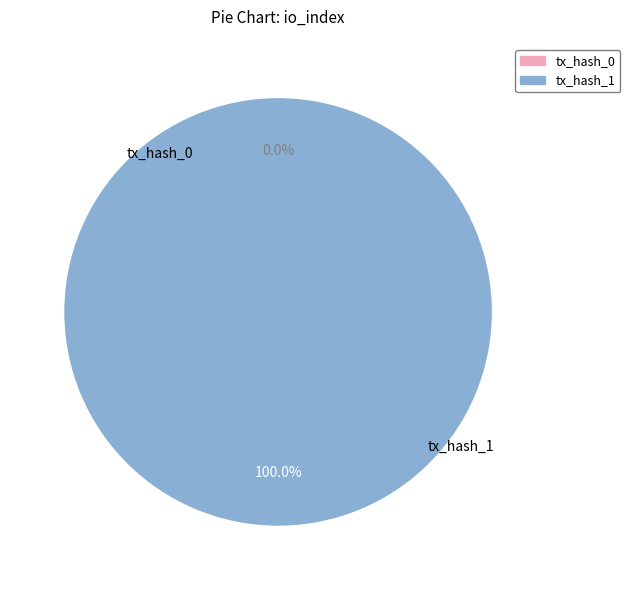

To the nearest percent, what is the difference between the largest and smallest slice percentages?

100%